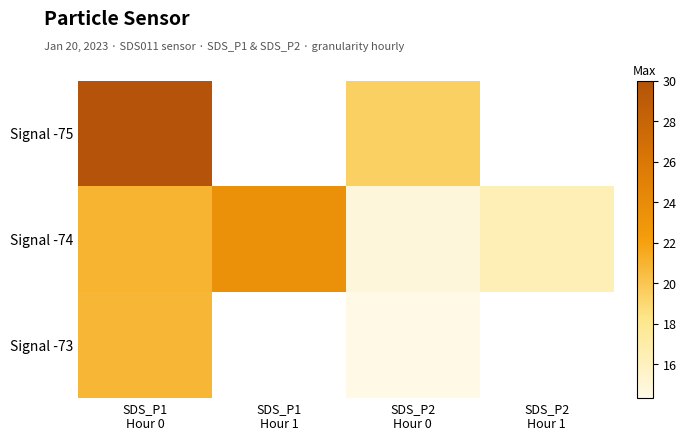

At SDS_P2 Hour 0, list the series in order from largest to smallest.

Signal -75, Signal -74, Signal -73